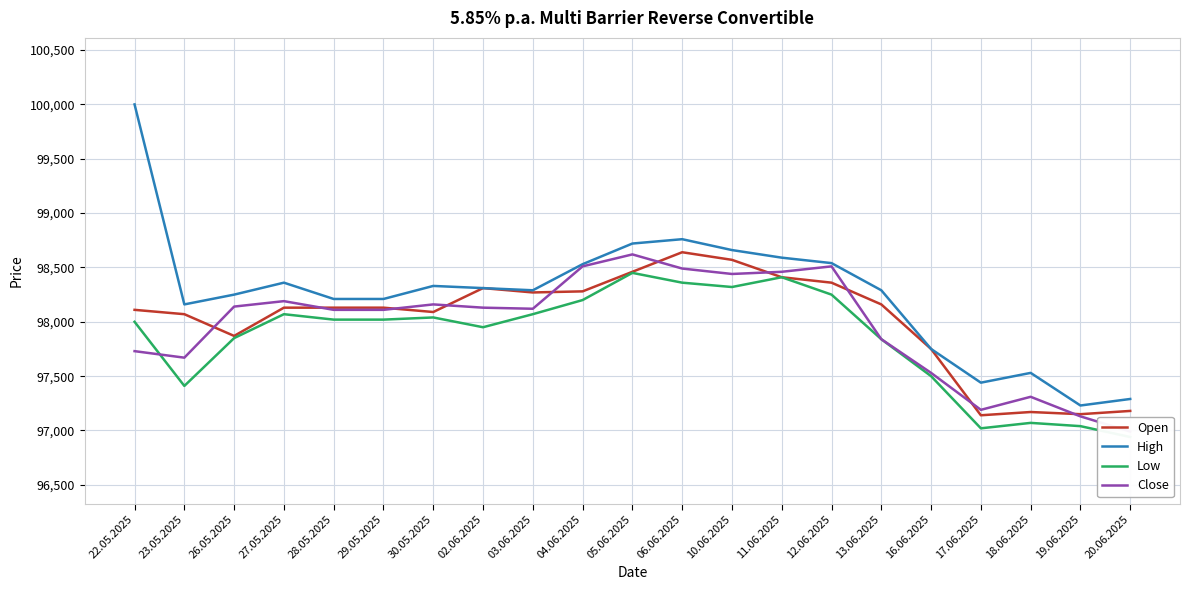

How many interior local valleys does the Open series have?

5